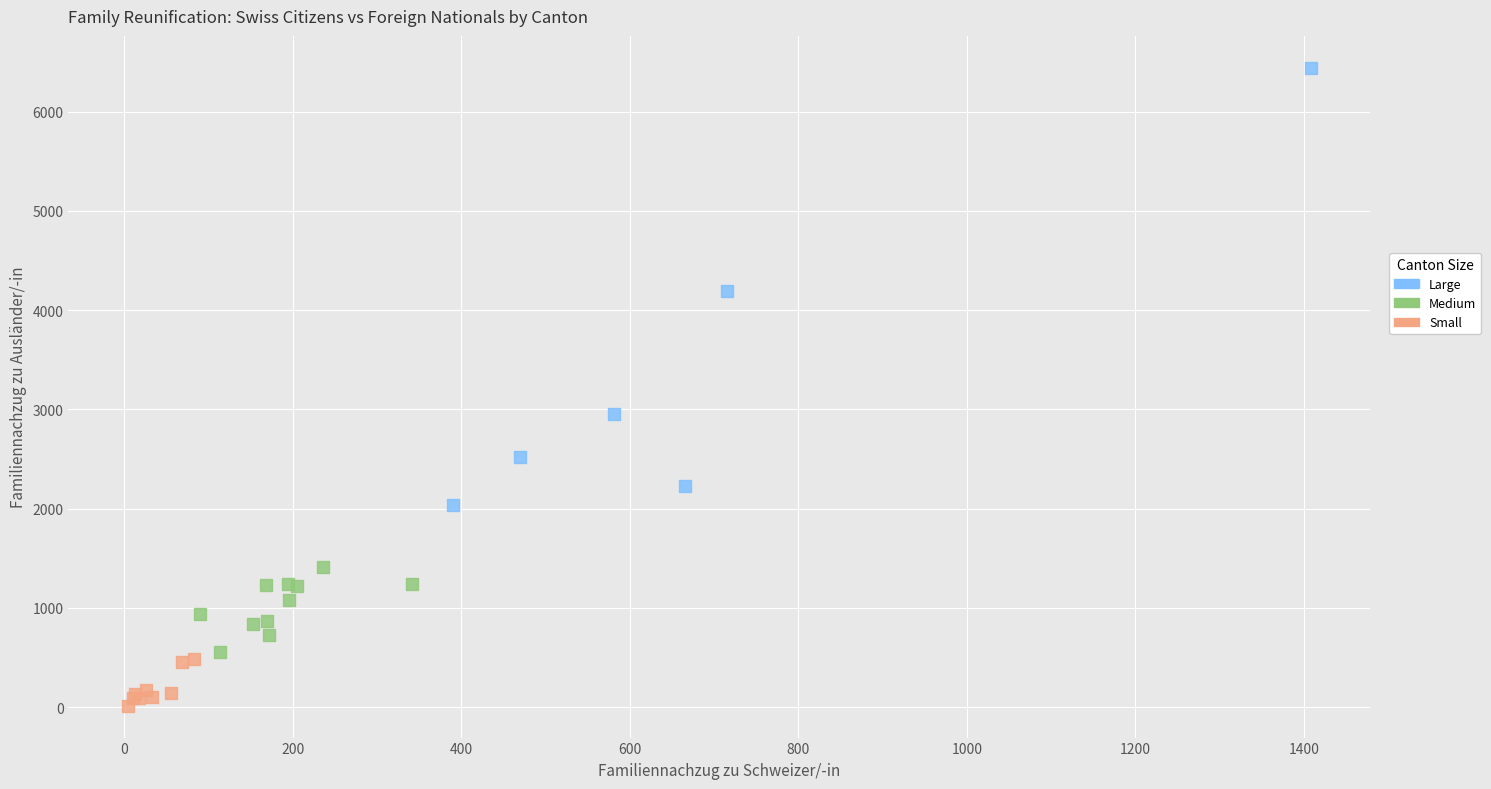

What are all the series names shown in the legend?

Large, Medium, Small